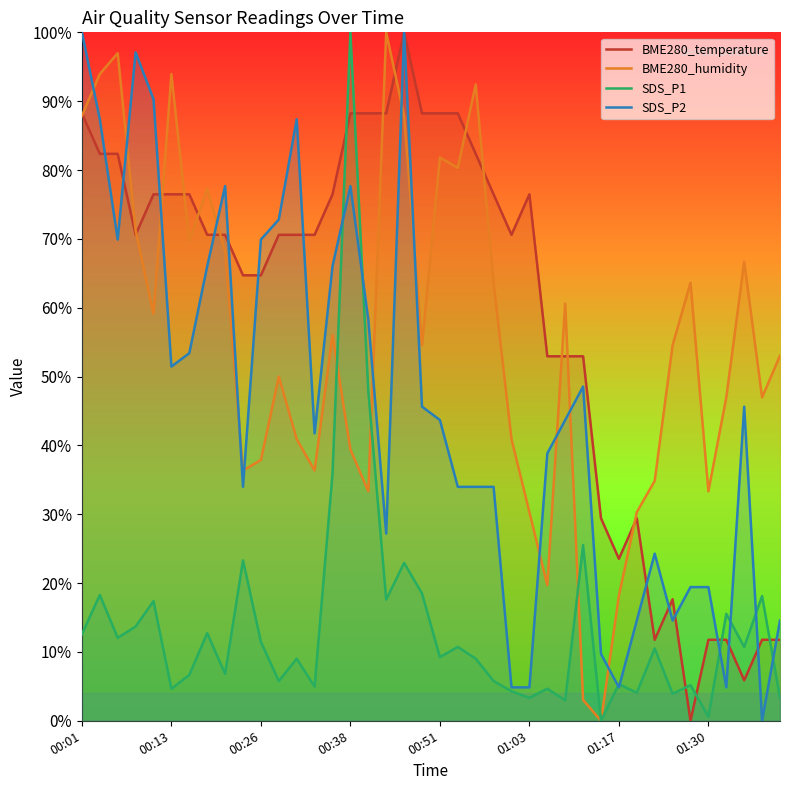

Count the number of data series in this chart.

4